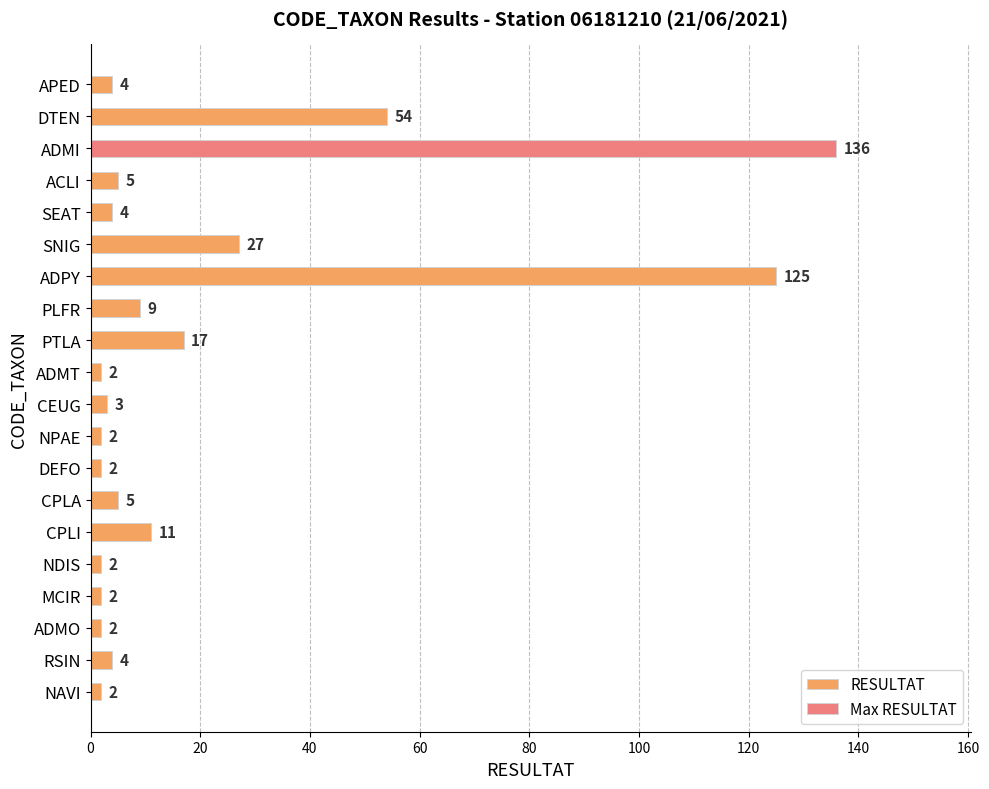

What is the average value?

21